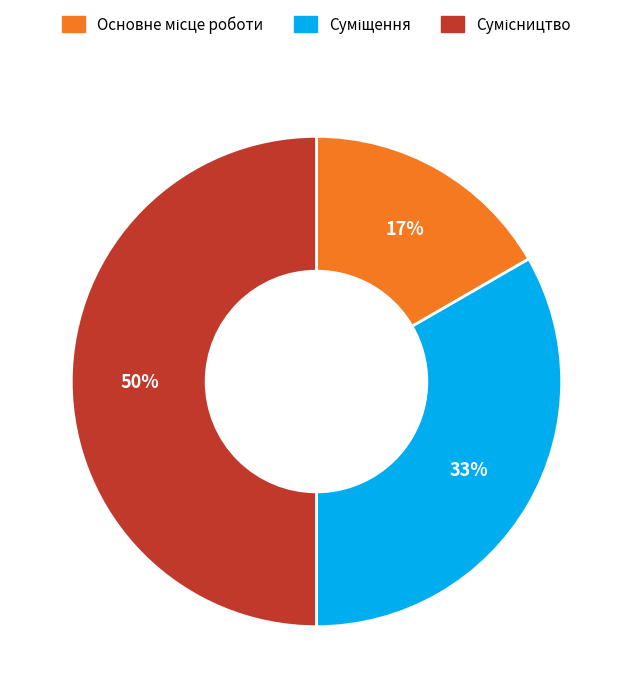

To the nearest percent, what is the difference between the largest and smallest slice percentages?

33%